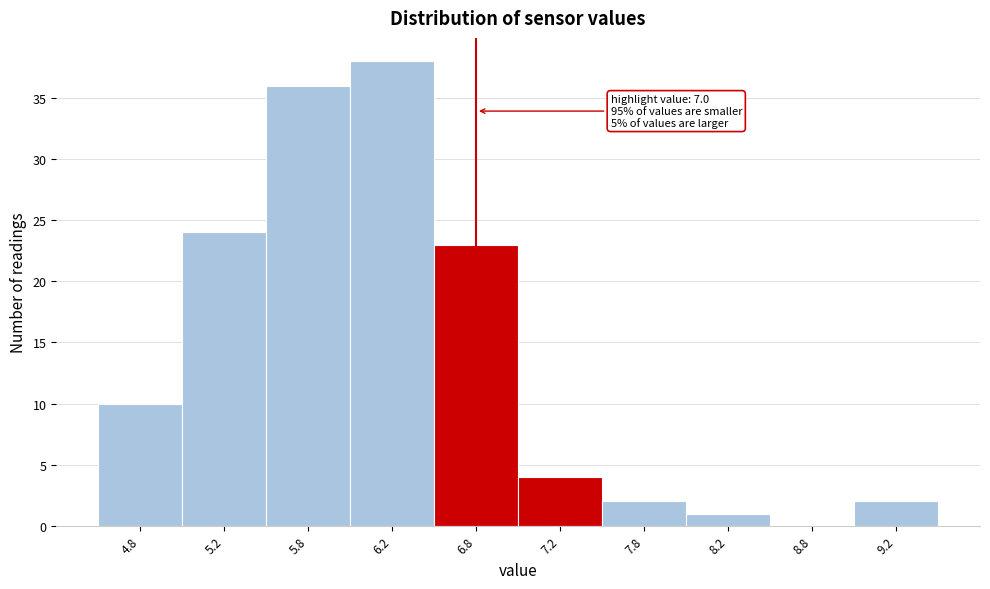

Which range on the x-axis has the tallest bar?

6.0 to 6.5